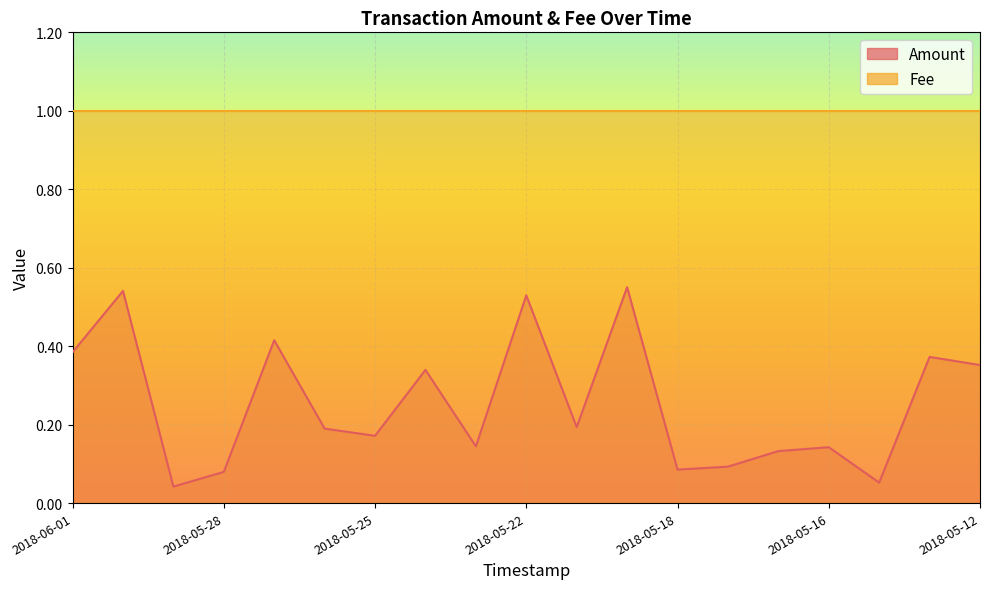

How many categories are shown in the chart?

19